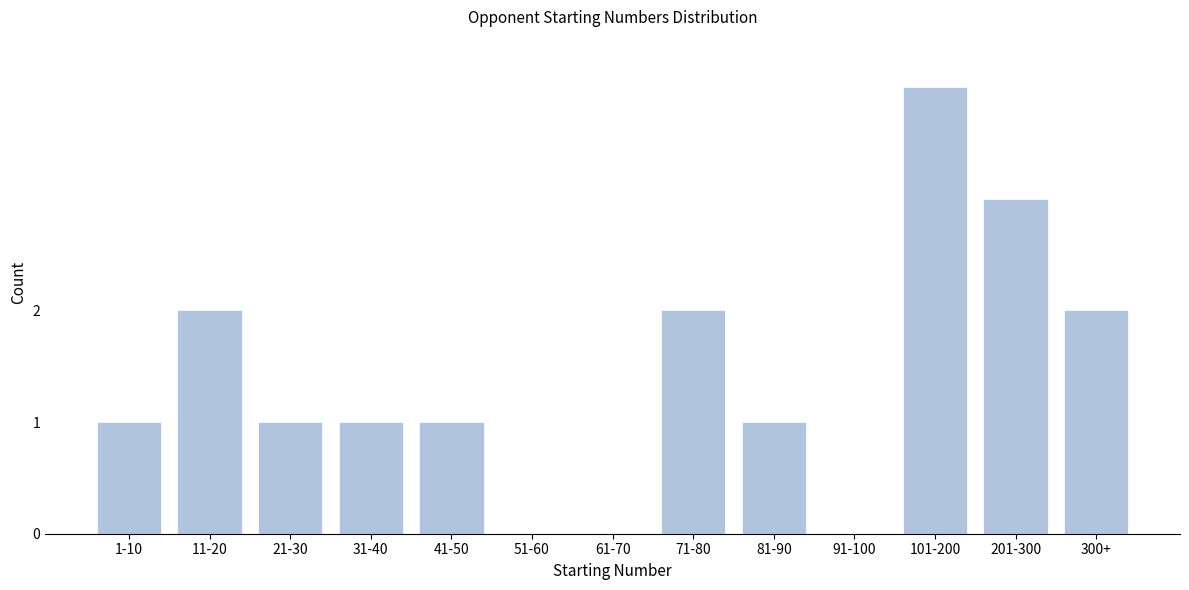

Reading left to right, what are all the values shown in this chart?

1-10=1	11-20=2	21-30=1	31-40=1	41-50=1	51-60=0	61-70=0	71-80=2	81-90=1	91-100=0	101-200=4	201-300=3	300+=2